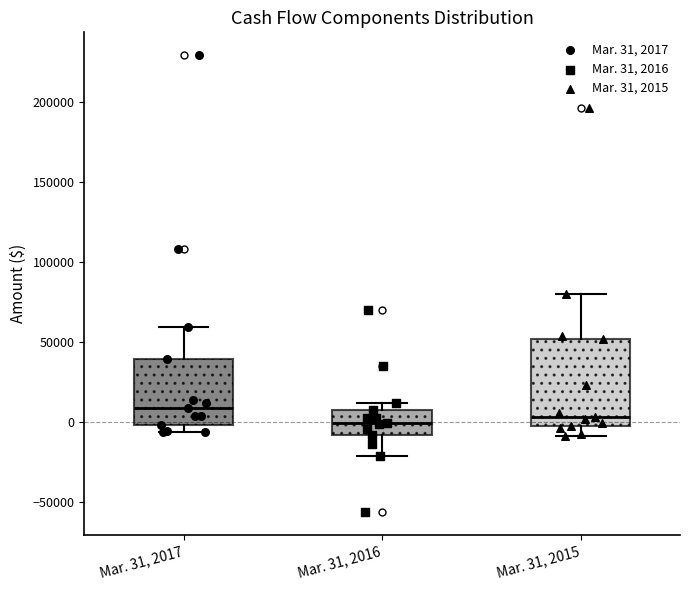

Reading left to right, transcribe this box plot: for each box, give where its median line is, the range the box spans, and where its two whiskers end, as read against the y-axis. The values are not printed on the chart, so give them approximately, as read against the axis.

Mar. 31, 2017: median 10000, box 0 to 40000, whiskers -5000 to 60000
Mar. 31, 2016: median 0, box -10000 to 5000, whiskers -20000 to 10000
Mar. 31, 2015: median 5000, box 0 to 50000, whiskers -10000 to 80000